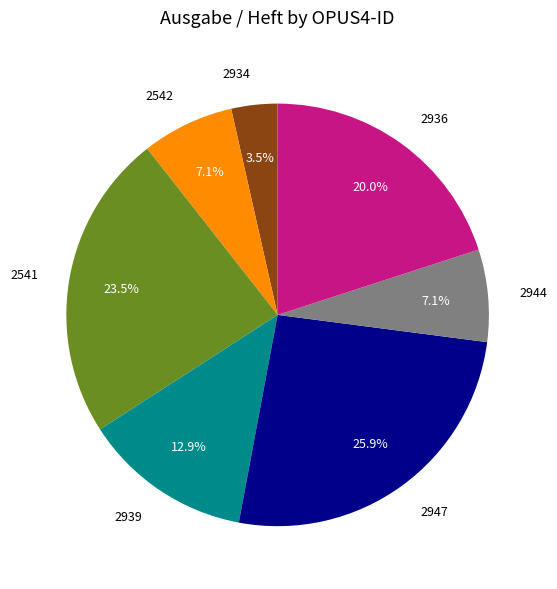

Combined, what portion of the pie is 2542 and 2939?

20.0%